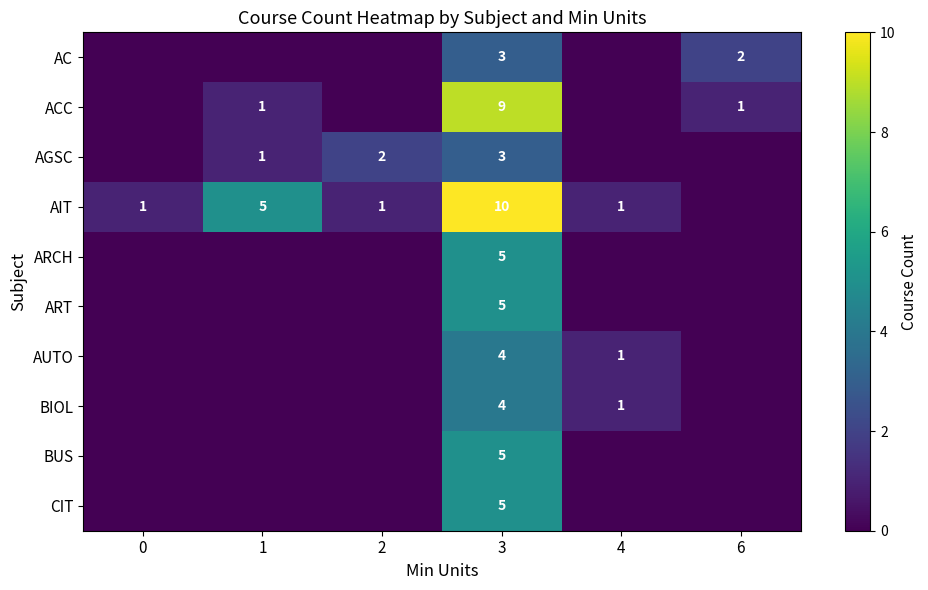

The CIT series shows 3 at 3. True or false?

False